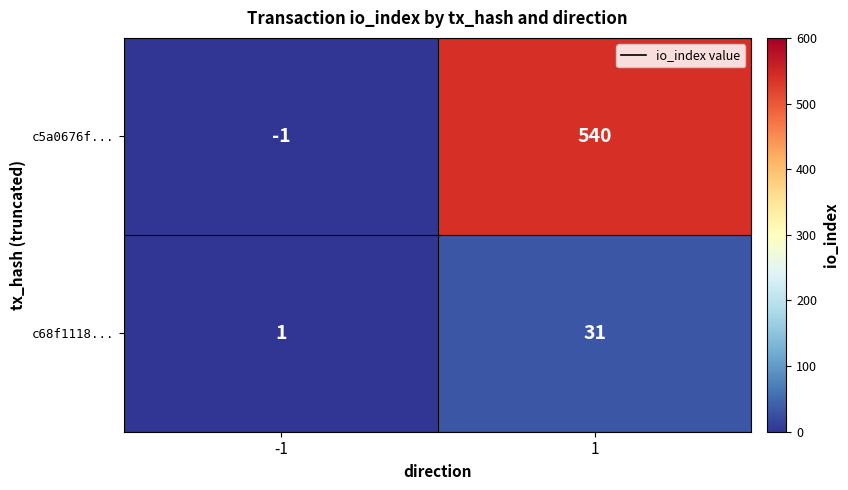

What value does the c5a0676f... series have at 1, to the nearest 10?

540